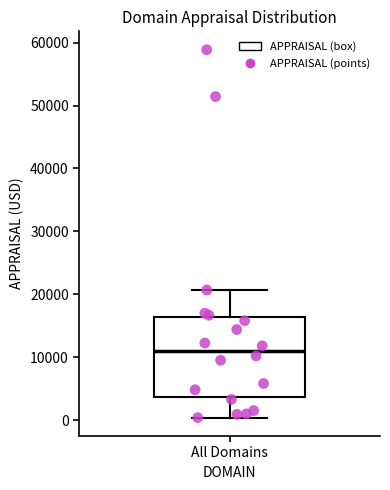

Transcribe this box plot: give where the median line is, the range the box spans, and where the two whiskers end, as read against the y-axis. The values are not printed on the chart, so give them approximately, as read against the axis.

median 11000, box 4000 to 16000, whiskers 0 to 21000